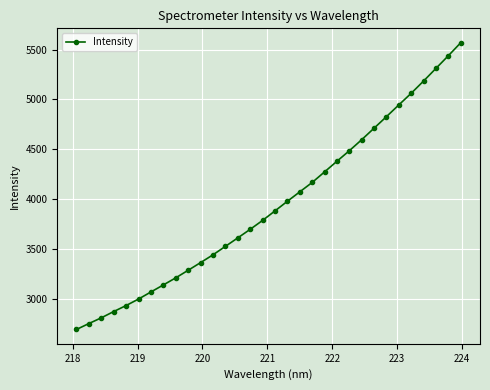

What is the minimum value shown in the chart?

2695.6